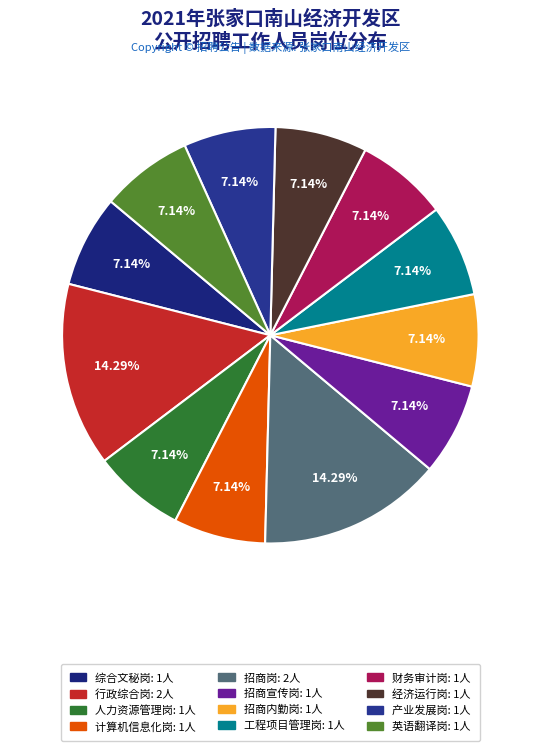

How many slices are in this pie chart?

12